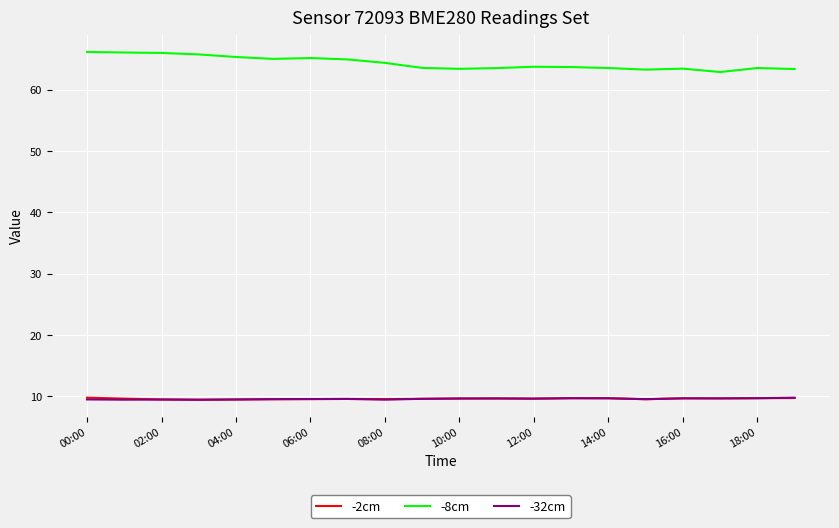

Which series has the widest spread of values?

-8cm